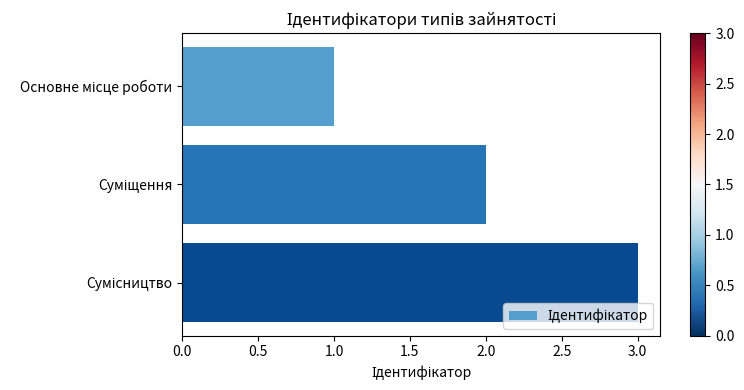

What is the sum of all values?

6